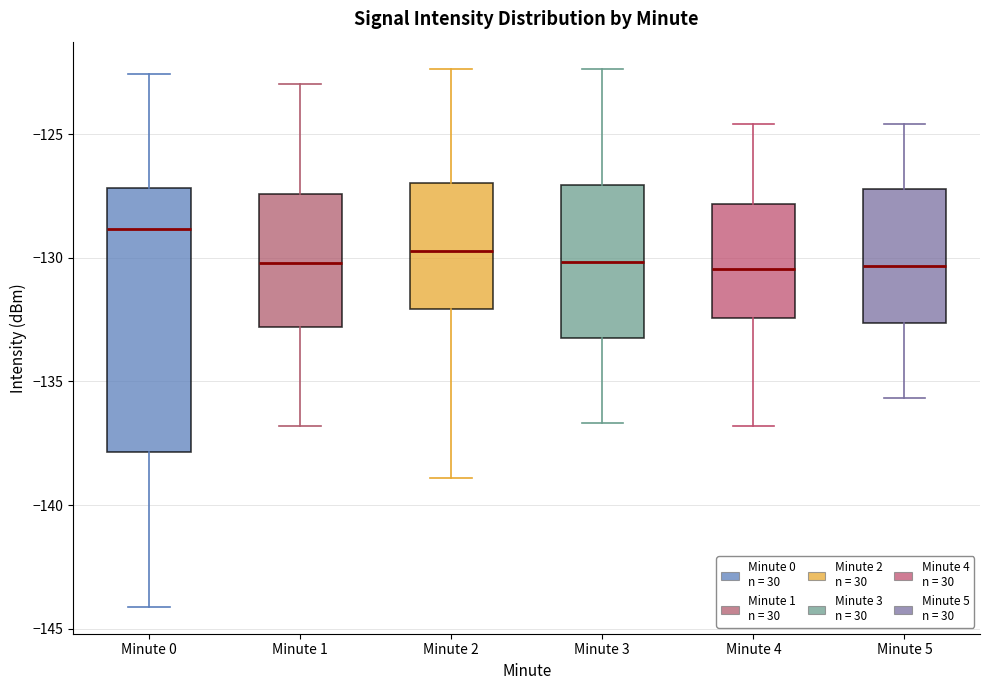

Reading left to right, read every box against the y-axis: the position of its median line, the range the box covers, and the ends of its whiskers. The values are not printed on the chart, so give them approximately, as read against the axis.

Minute 0: median -129.0, box -138.0 to -127.0, whiskers -144.0 to -122.5
Minute 1: median -130.0, box -133.0 to -127.5, whiskers -137.0 to -123.0
Minute 2: median -129.5, box -132.0 to -127.0, whiskers -139.0 to -122.5
Minute 3: median -130.0, box -133.0 to -127.0, whiskers -136.5 to -122.5
Minute 4: median -130.5, box -132.5 to -128.0, whiskers -137.0 to -124.5
Minute 5: median -130.5, box -132.5 to -127.0, whiskers -135.5 to -124.5